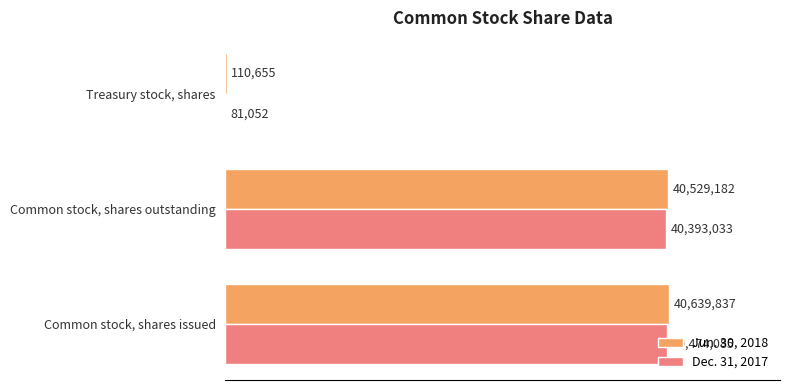

What is the sum of all Dec. 31, 2017 values?

80948170